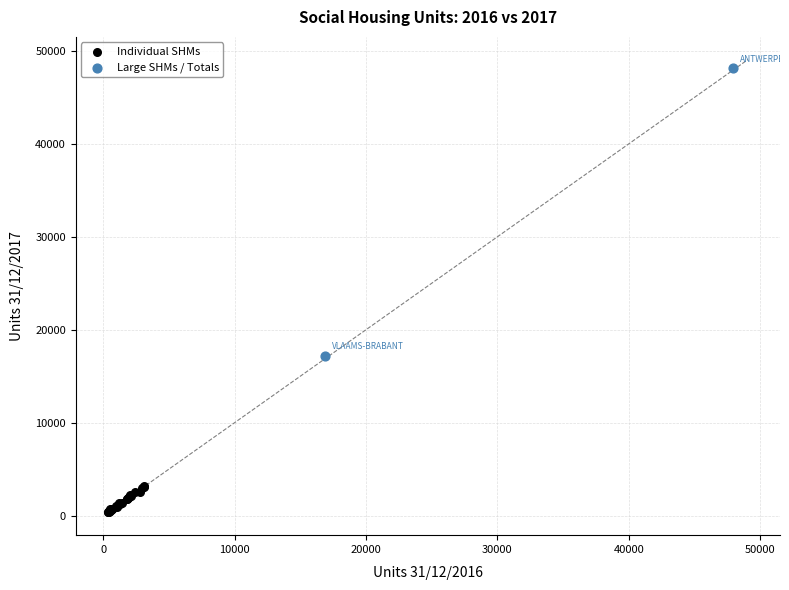

What are all the series names shown in the legend?

Individual SHMs, Large SHMs / Totals